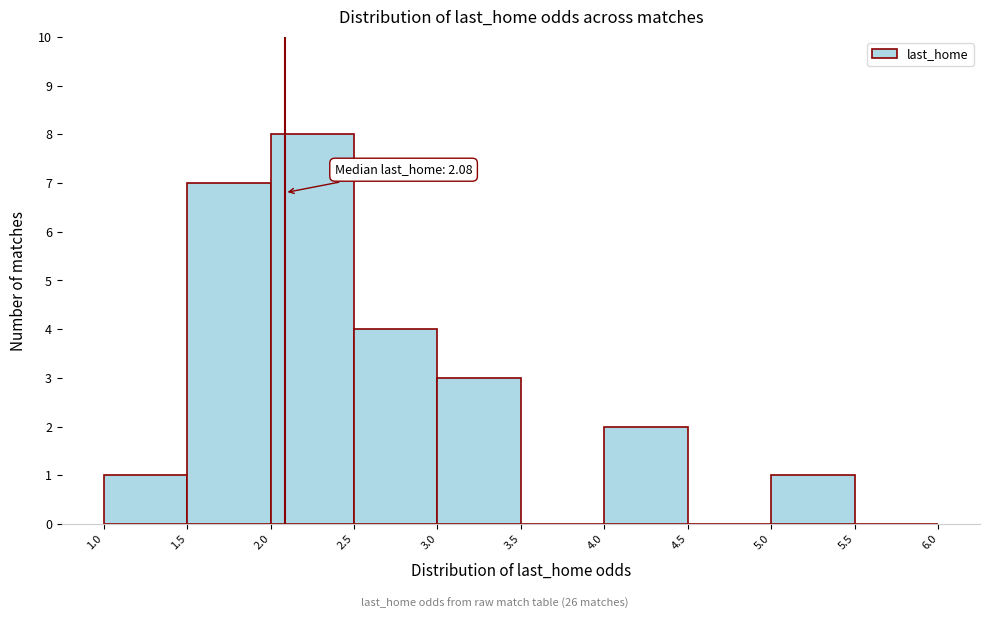

Over which range of the x-axis is the bar tallest?

2.0 to 2.5